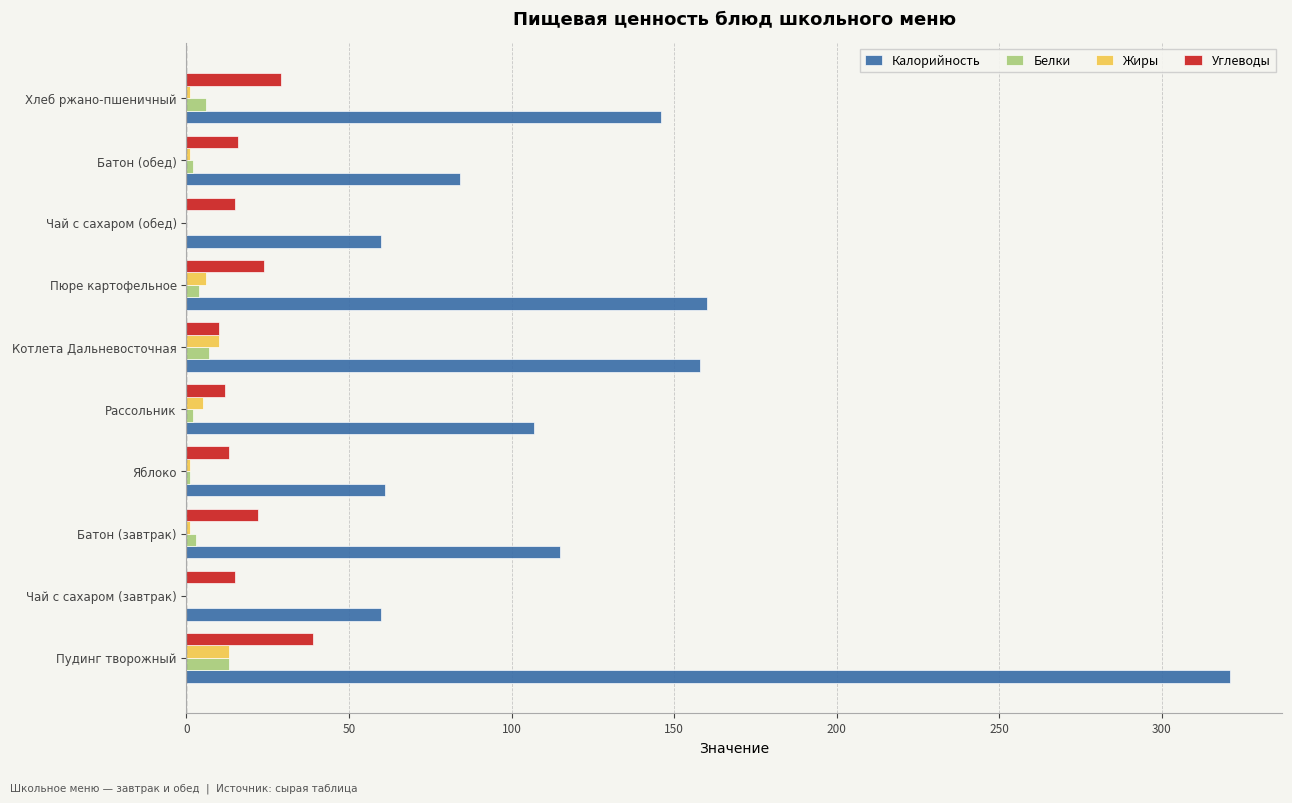

What is the maximum value for Жиры?

13